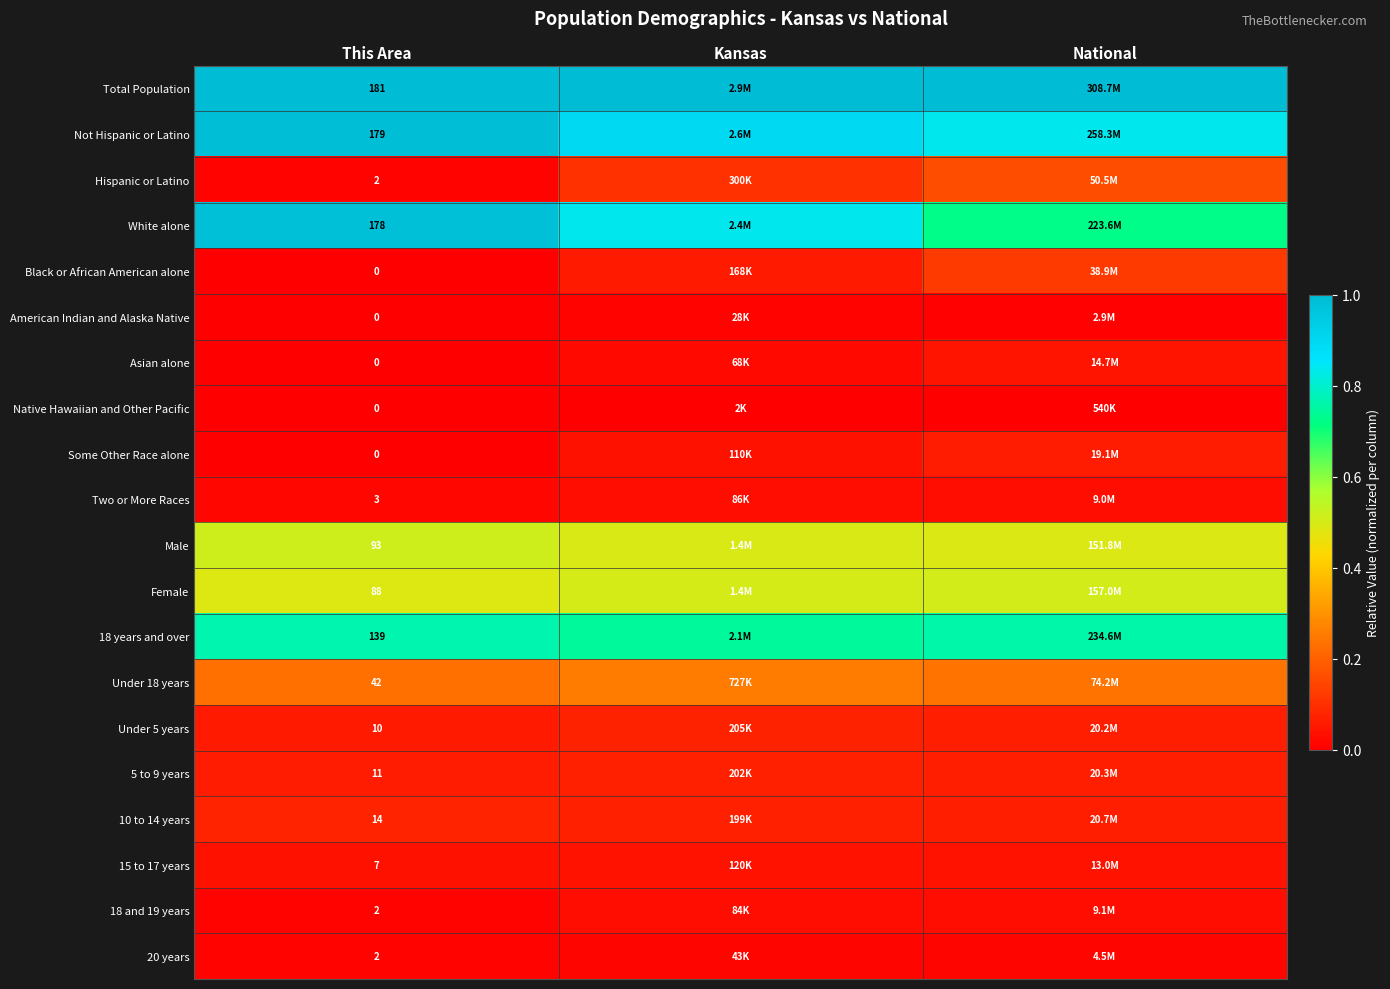

Rank the series by their maximum value, from highest to lowest.

Total Population, Not Hispanic or Latino, White alone, 18 years and over, Male, Female, Under 18 years, Hispanic or Latino, Black or African American alone, 10 to 14 years, Under 5 years, 5 to 9 years, Some Other Race alone, Asian alone, 15 to 17 years, Two or More Races, 18 and 19 years, 20 years, American Indian and Alaska Native, Native Hawaiian and Other Pacific